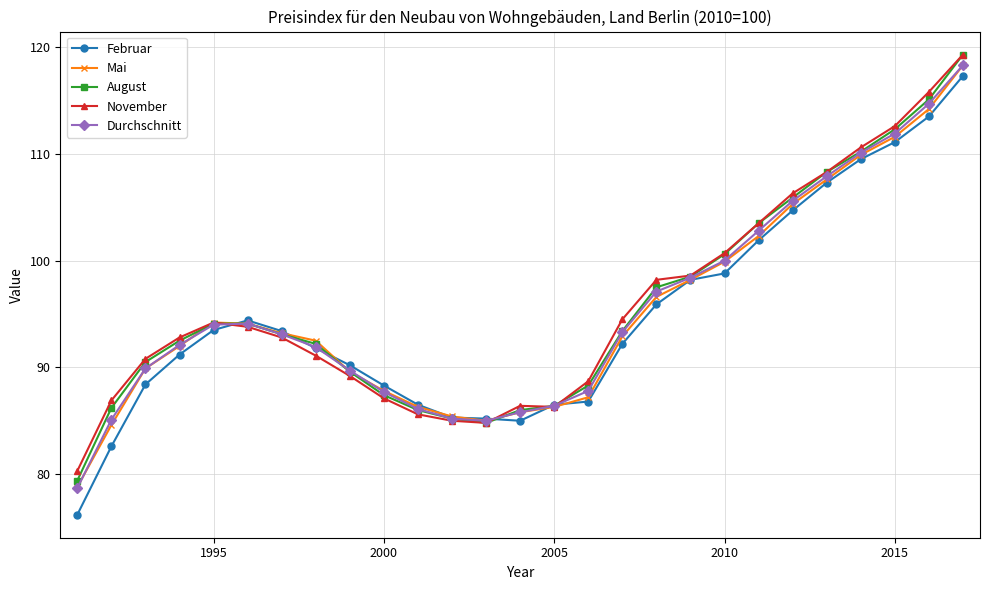

Which series has the widest spread of values?

Februar